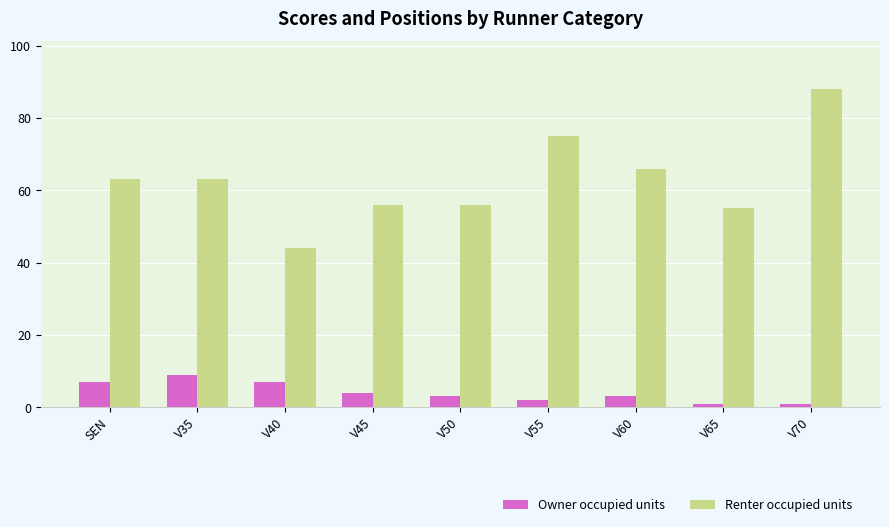

At which label does Renter occupied units reach its minimum?

V40